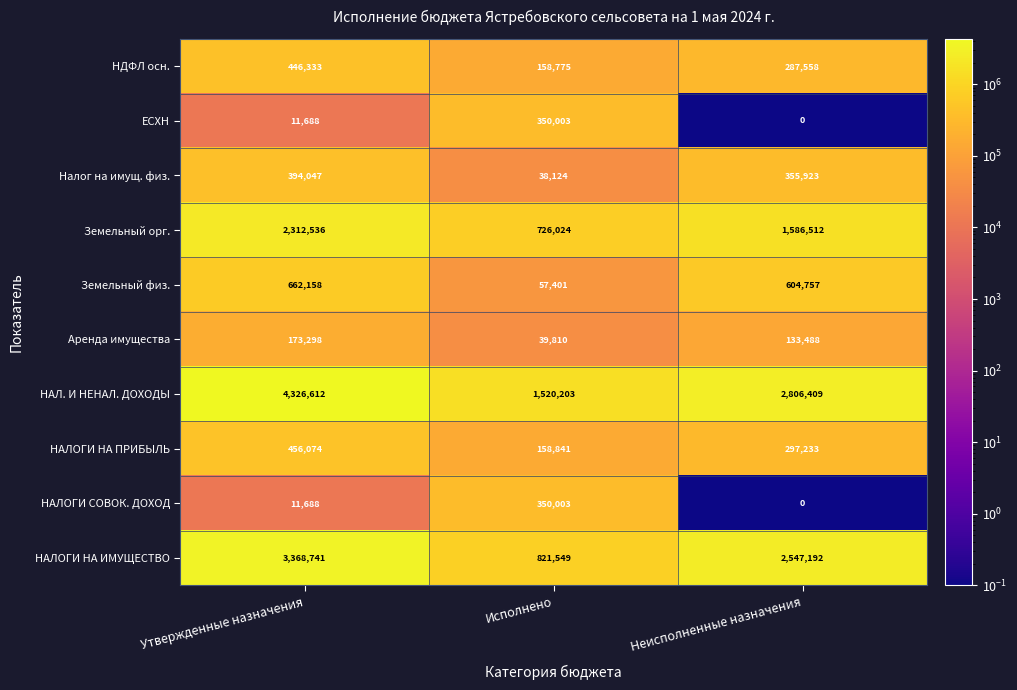

Is it true that НДФЛ осн. equals 287558 at Неисполненные назначения?

True